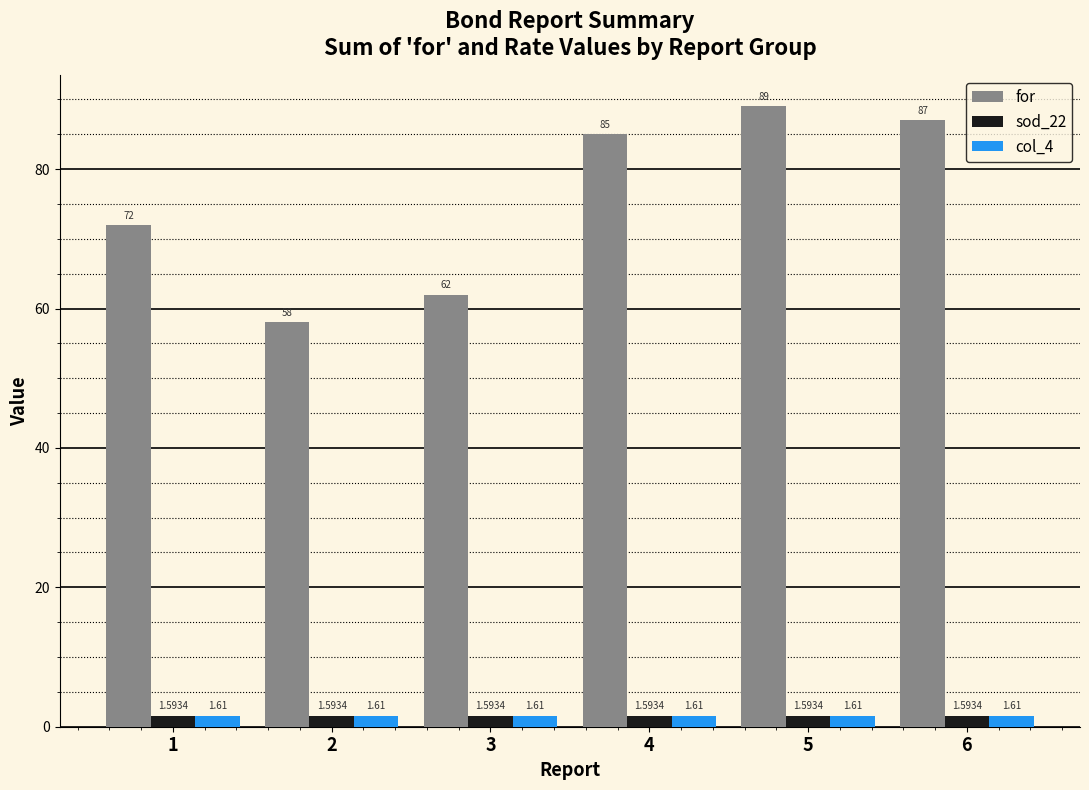

Which series changed the most between 3 and 5?

for